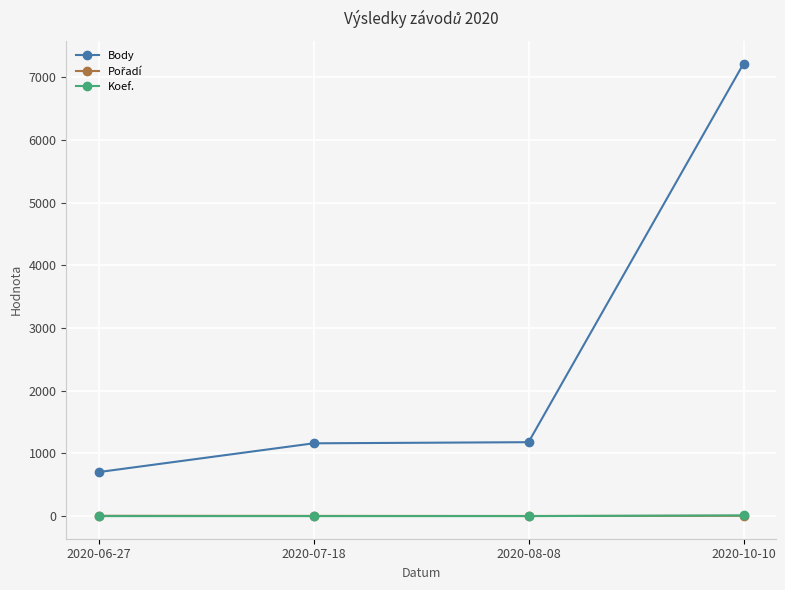

The Koef. series shows 1 at 2020-06-27. True or false?

True